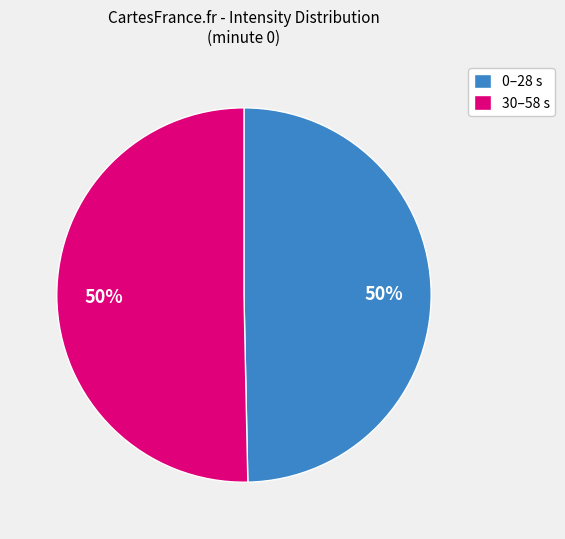

Is it true that 0–28 s is 61% of the pie?

False